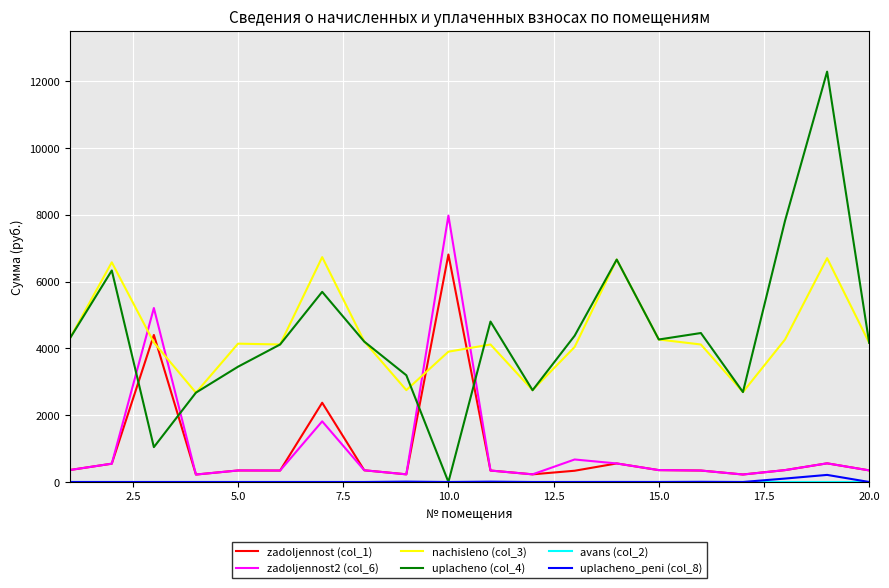

Which series ends up on top after the final intersection of zadoljennost2 (col_6) and uplacheno (col_4)?

uplacheno (col_4)